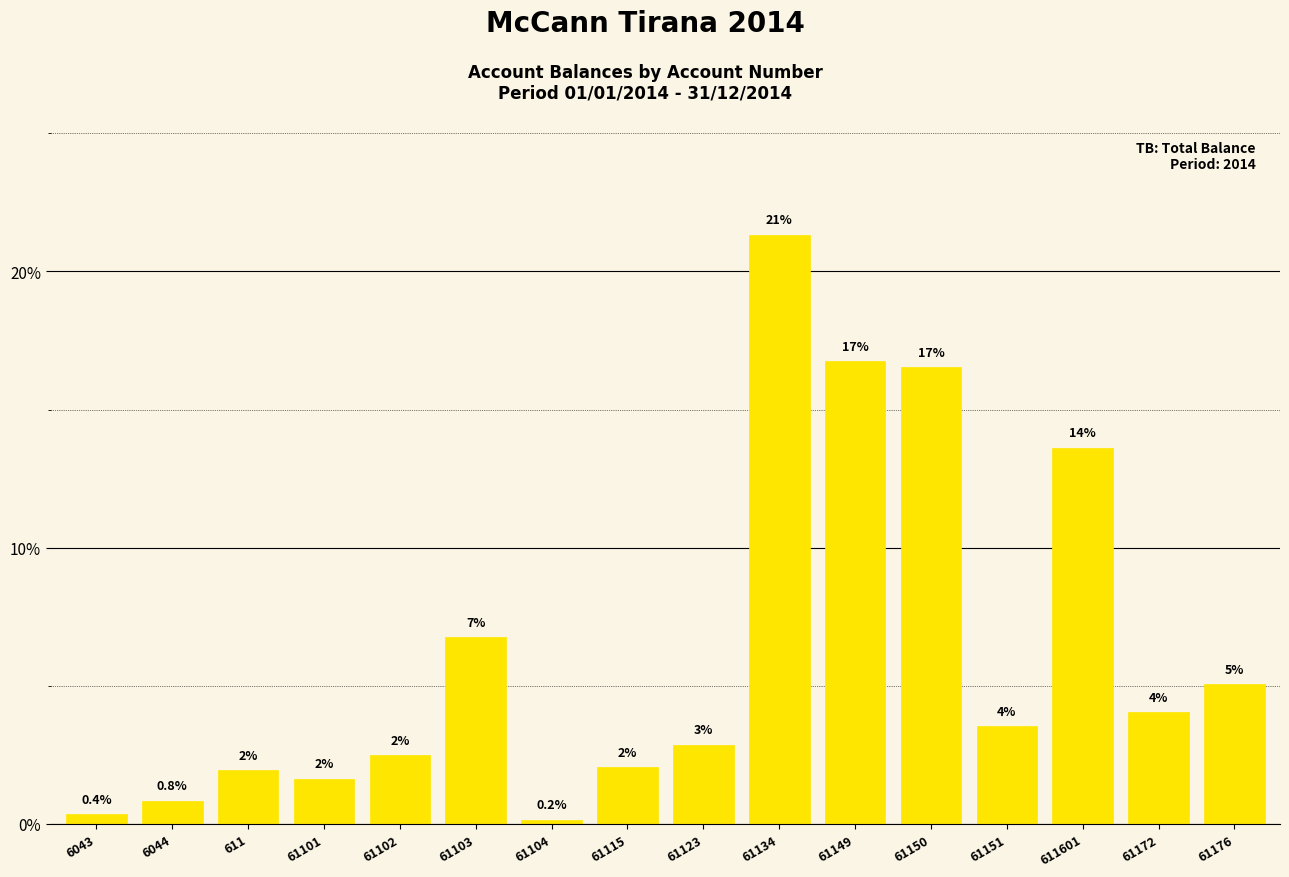

At which label does the data first exceed 3?

61103